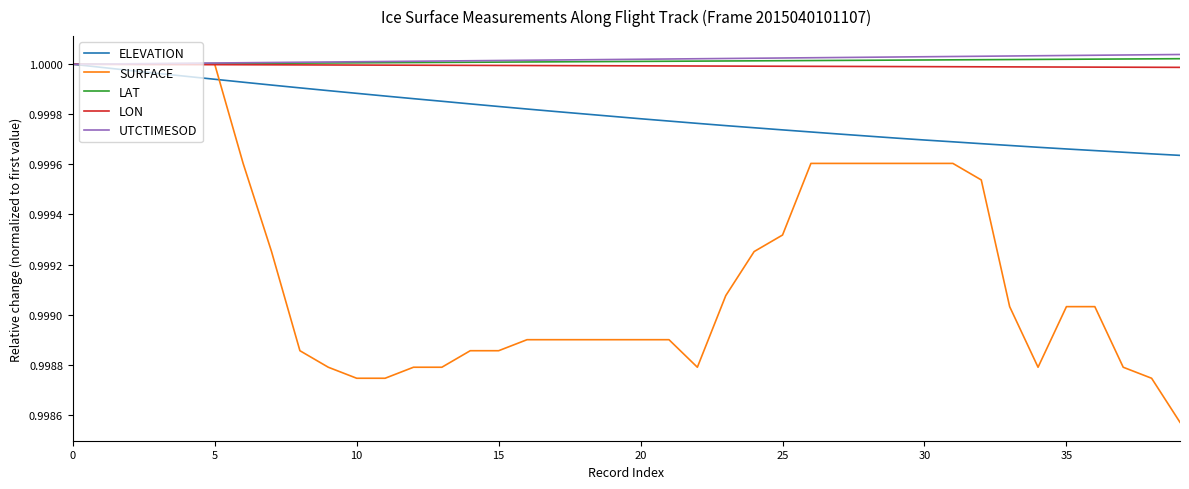

How many lines are shown in the chart?

5